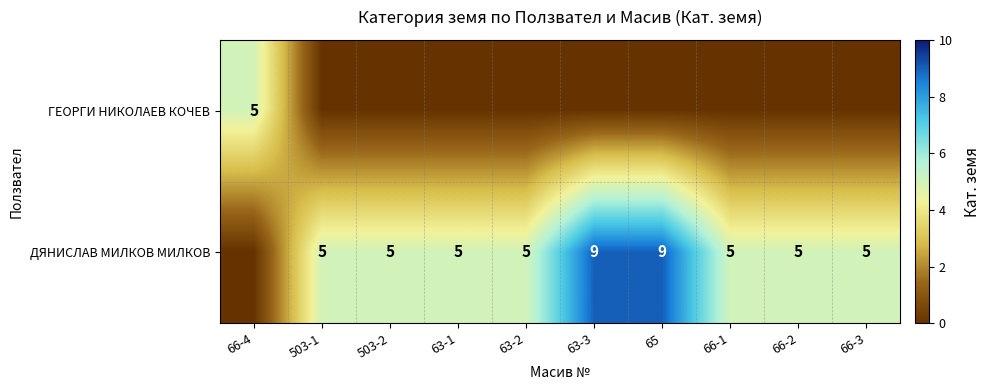

The value of ДЯНИСЛАВ МИЛКОВ МИЛКОВ at 65 is 3. True or false?

False